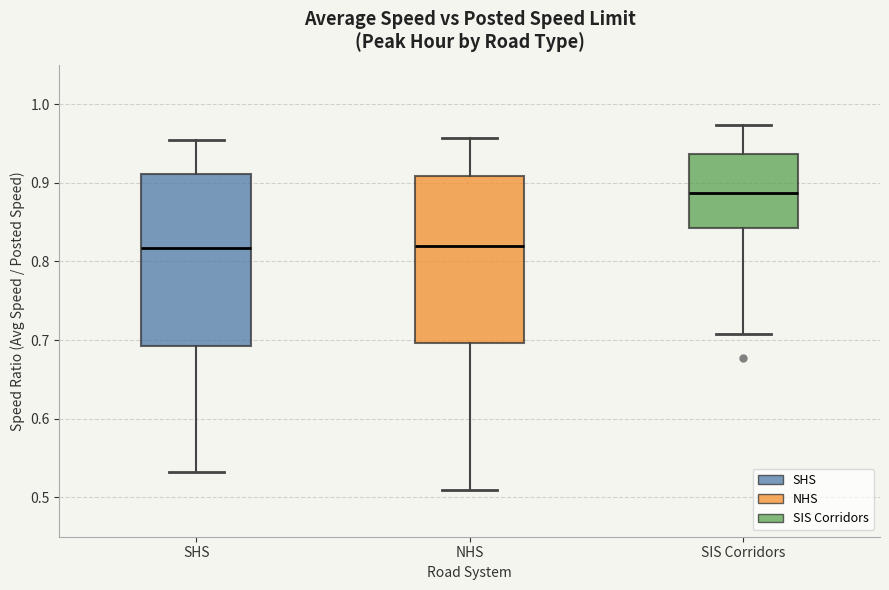

Reading left to right, transcribe this box plot: for each box, give where its median line is, the range the box spans, and where its two whiskers end, as read against the y-axis. The values are not printed on the chart, so give them approximately, as read against the axis.

SHS: median 0.82, box 0.69 to 0.91, whiskers 0.53 to 0.95
NHS: median 0.82, box 0.70 to 0.91, whiskers 0.51 to 0.96
SIS Corridors: median 0.89, box 0.84 to 0.94, whiskers 0.71 to 0.97